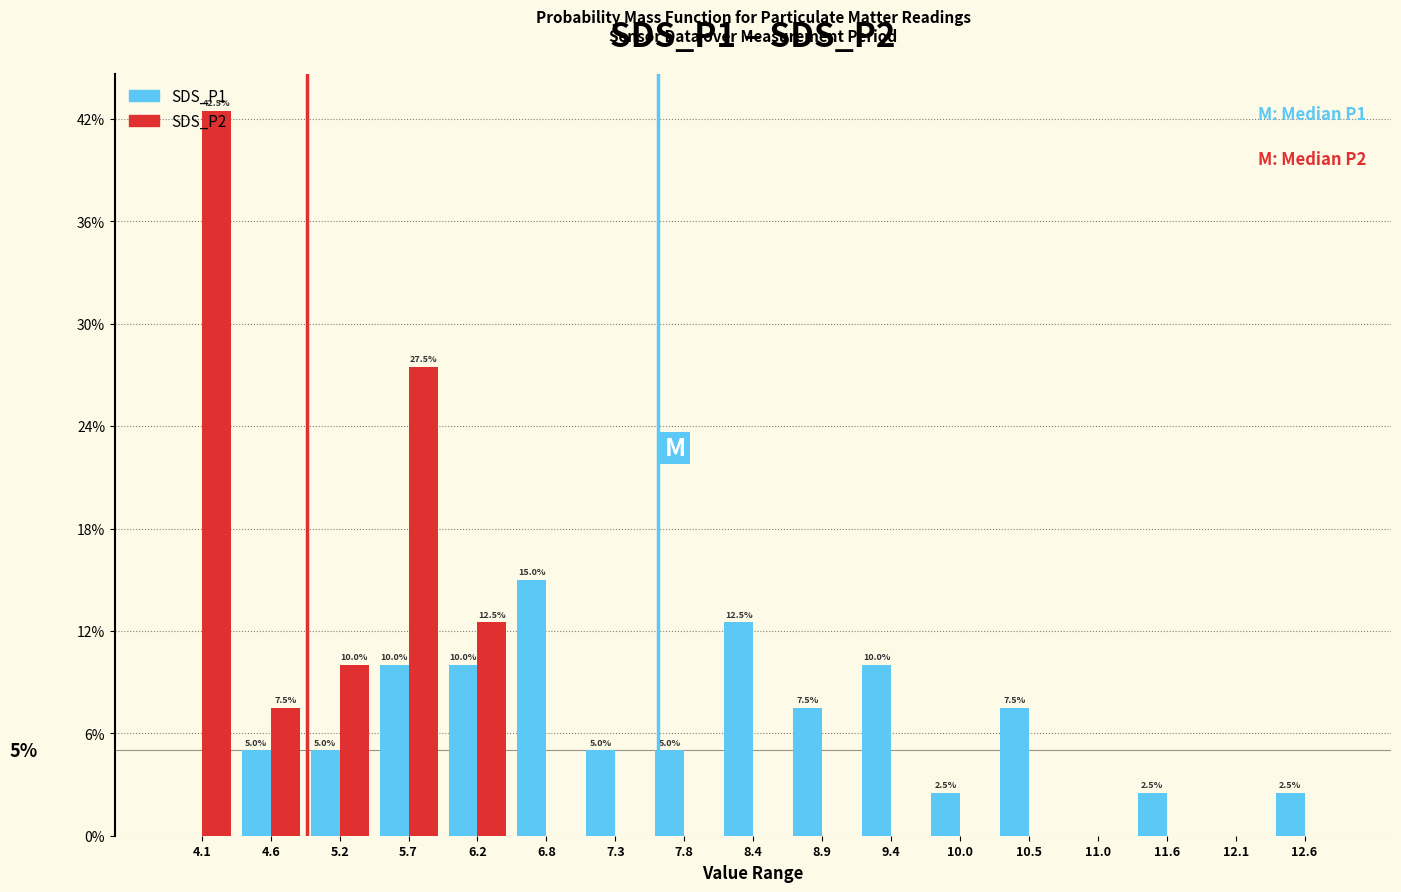

In the SDS_P2 series, which range on the x-axis has the tallest bar?

3.9 to 4.4